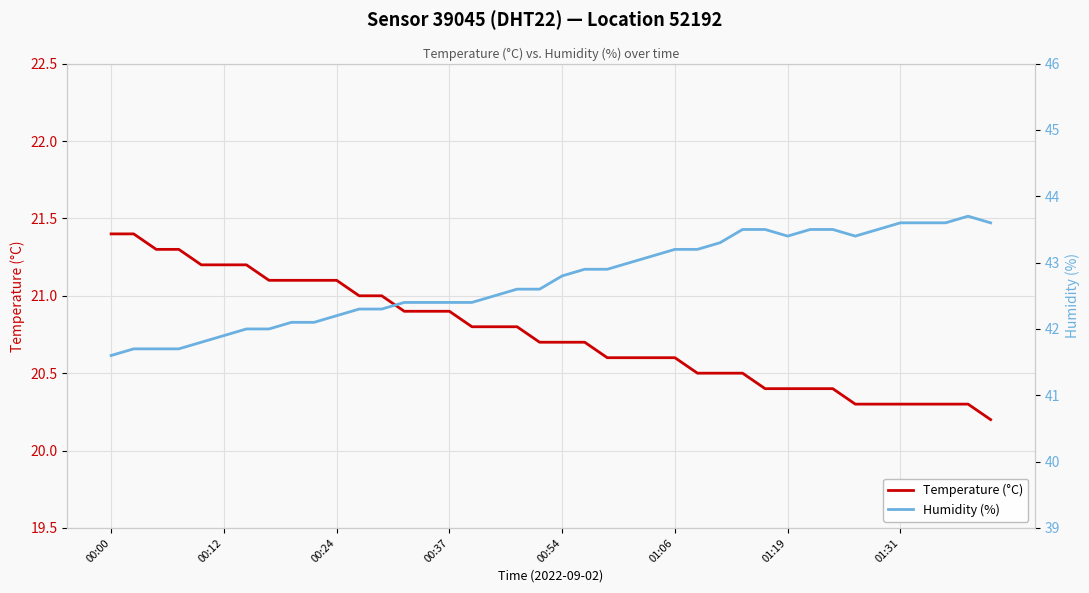

True or false: Temperature (°C) and Humidity (%) intersect in this chart.

False